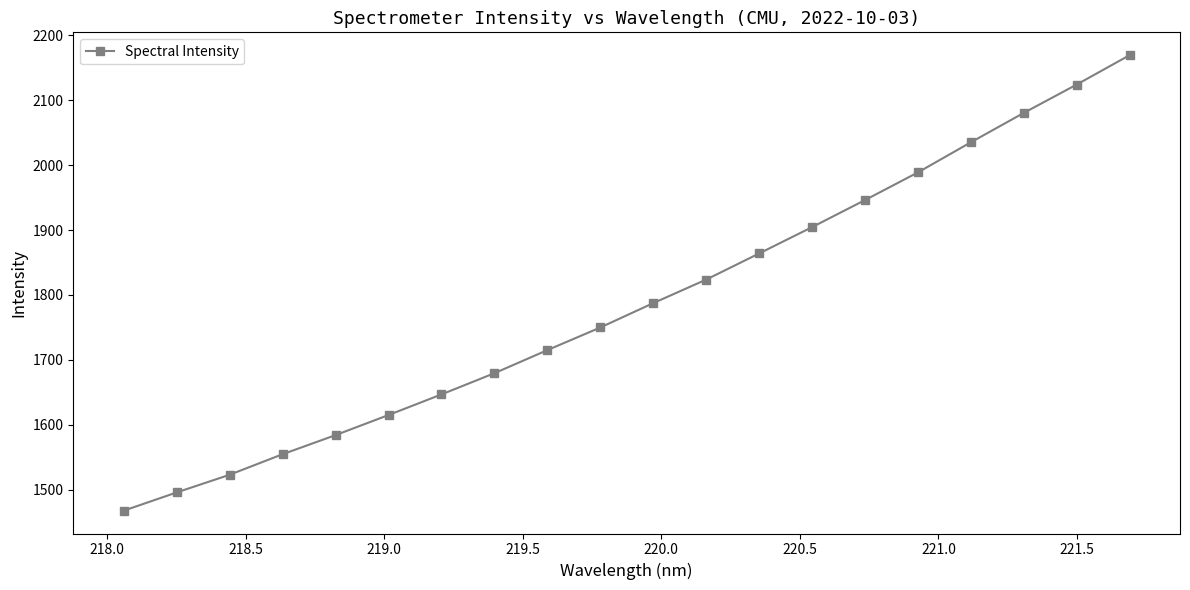

What is the difference between the maximum and minimum values?

702.3